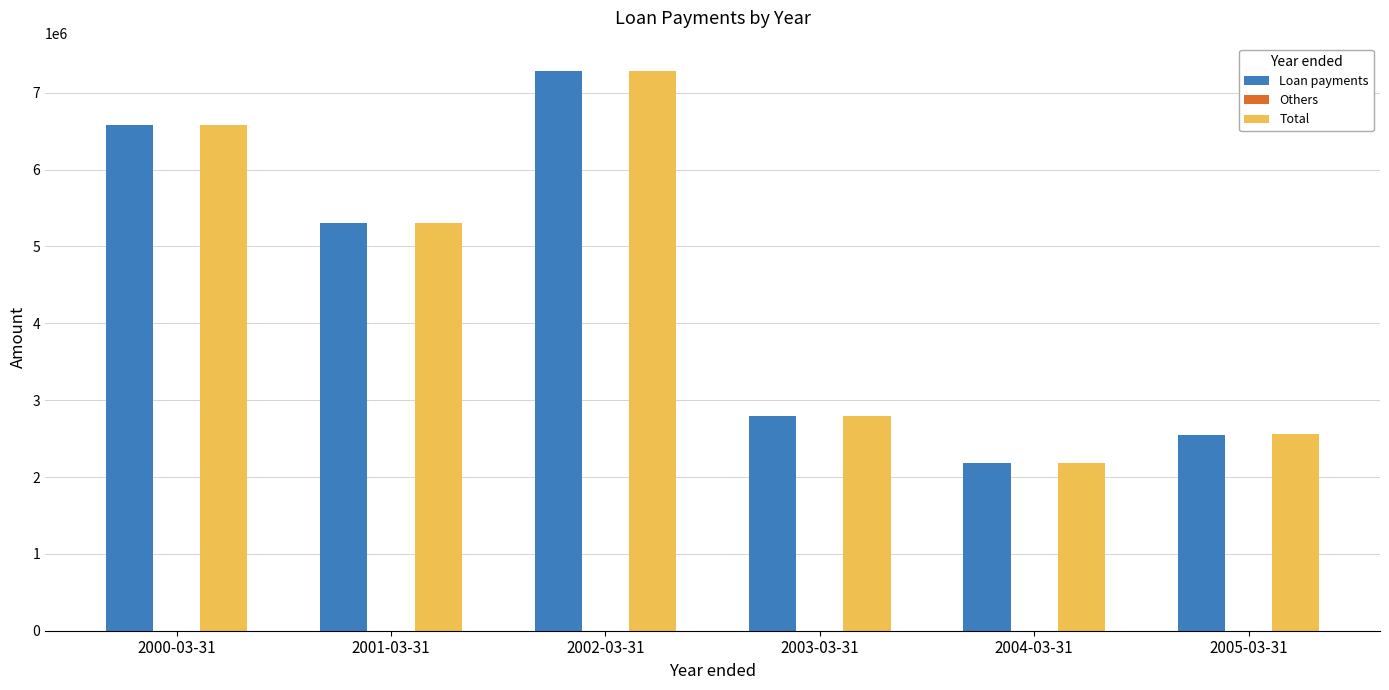

Are the bars grouped side by side (vs. stacked)?

Yes